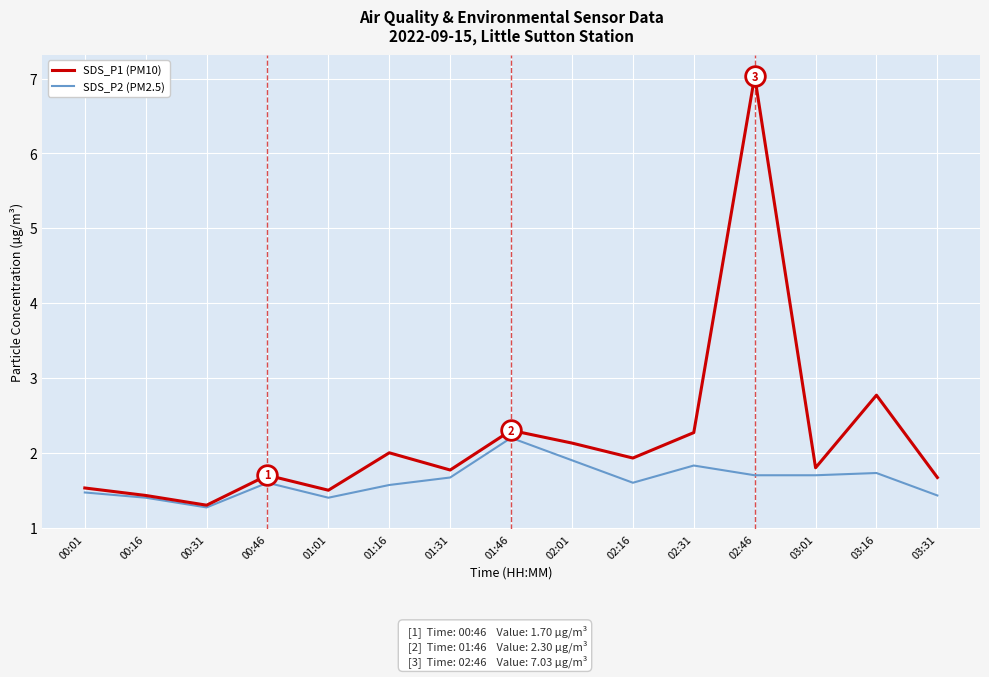

Which series changed the most between 01:01 and 02:31?

SDS_P1 (PM10)